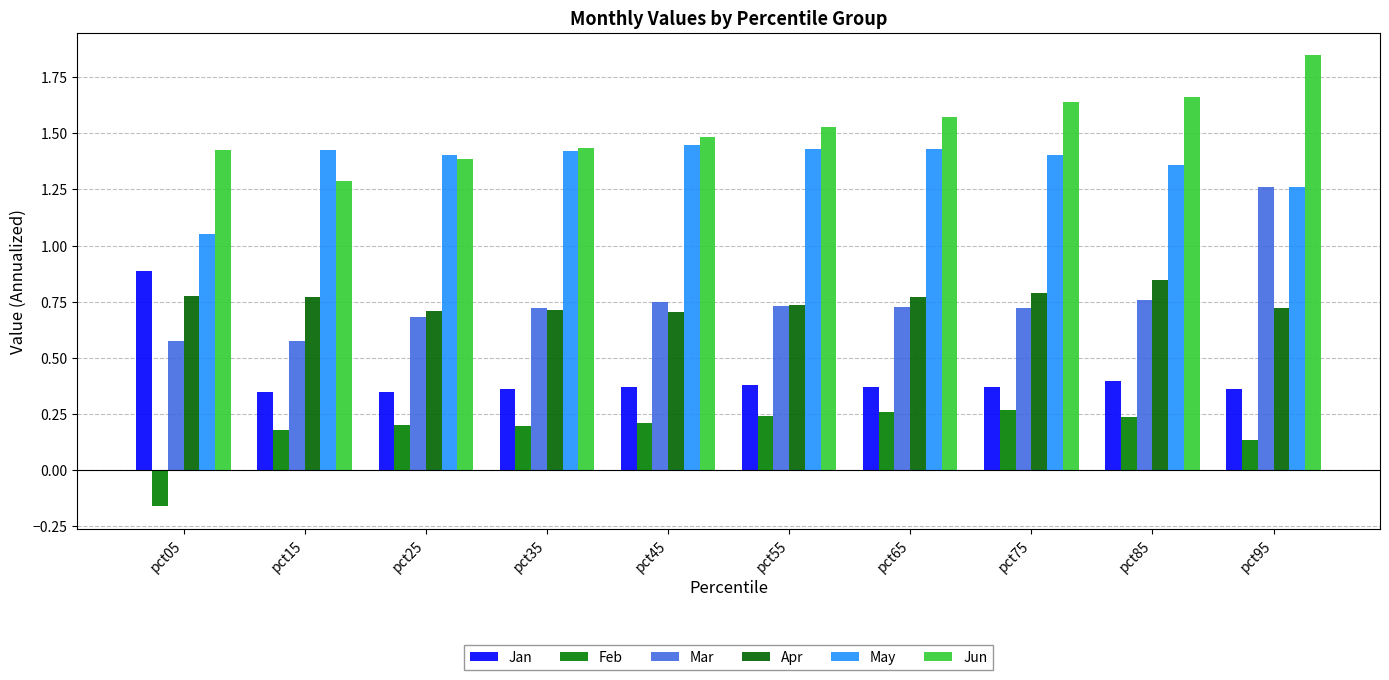

Which series has the largest range (max minus min)?

Mar